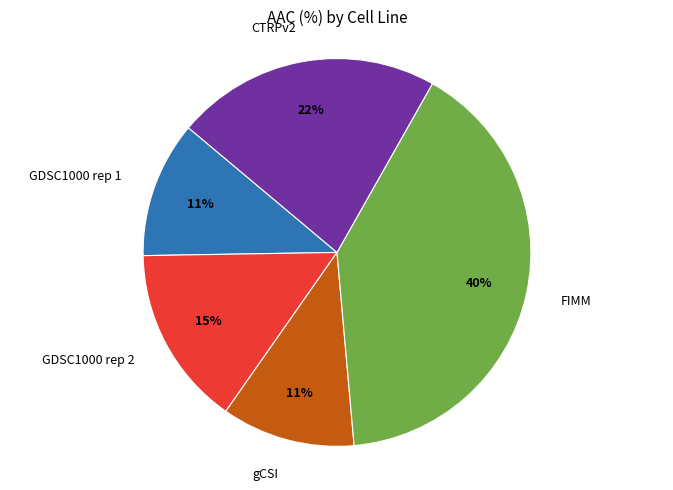

Is there a majority slice in this chart?

No